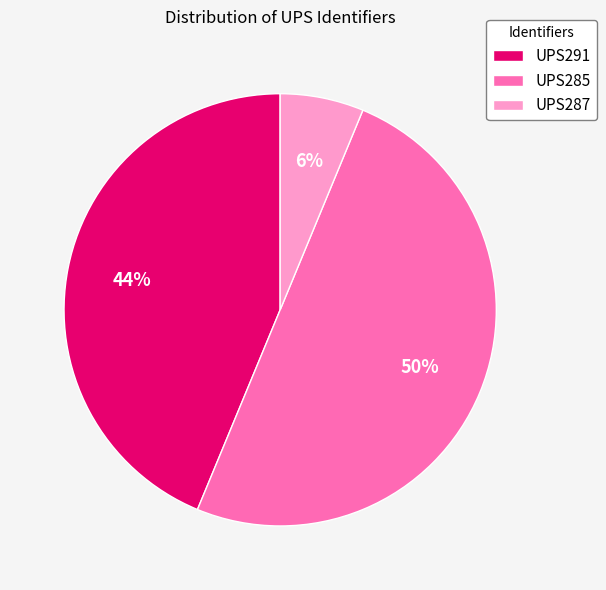

Between UPS287 and UPS291, which is larger?

UPS291